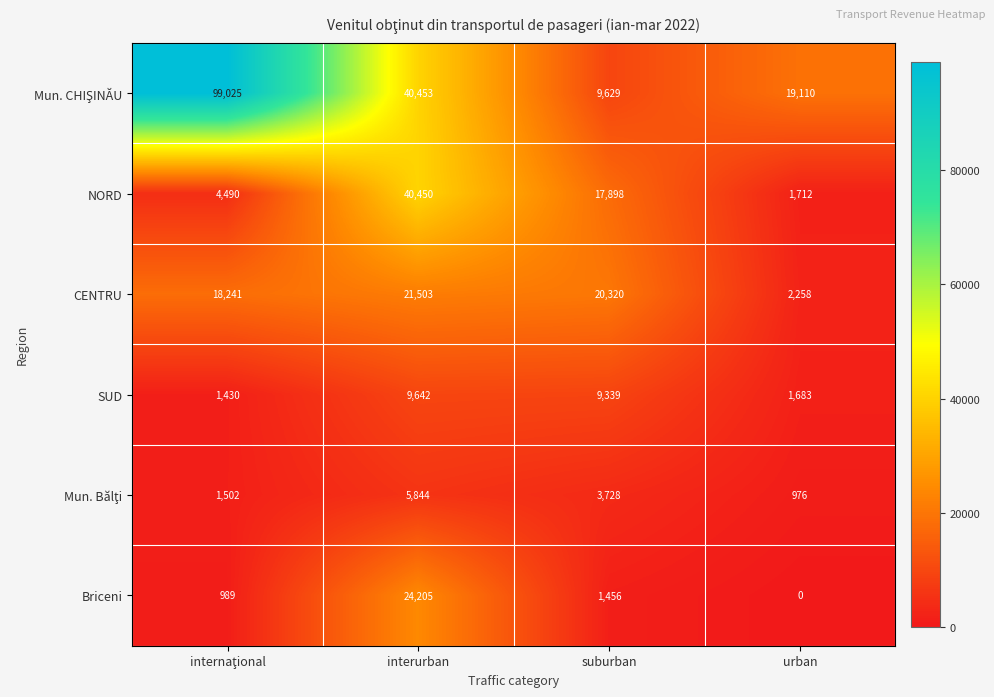

At which label does CENTRU first exceed 20320?

interurban